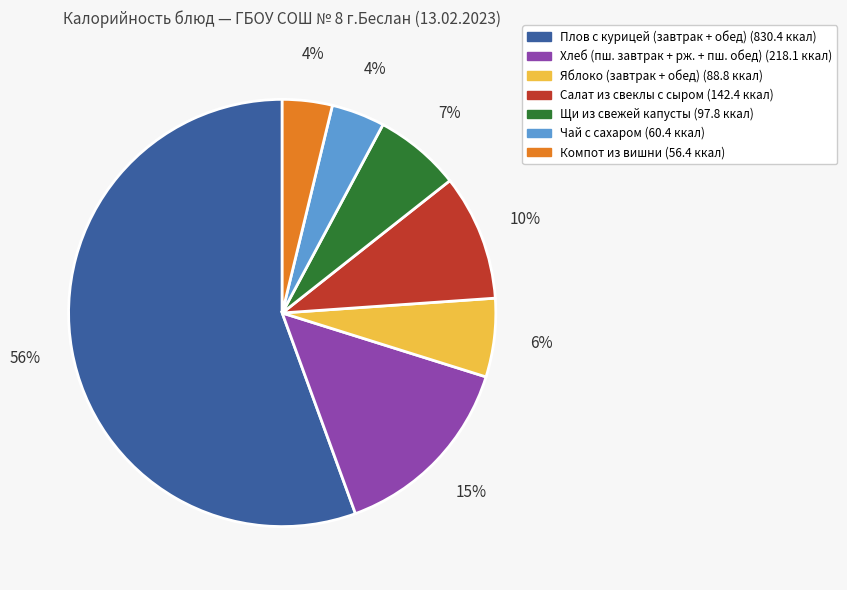

Does any single category account for the majority?

Yes